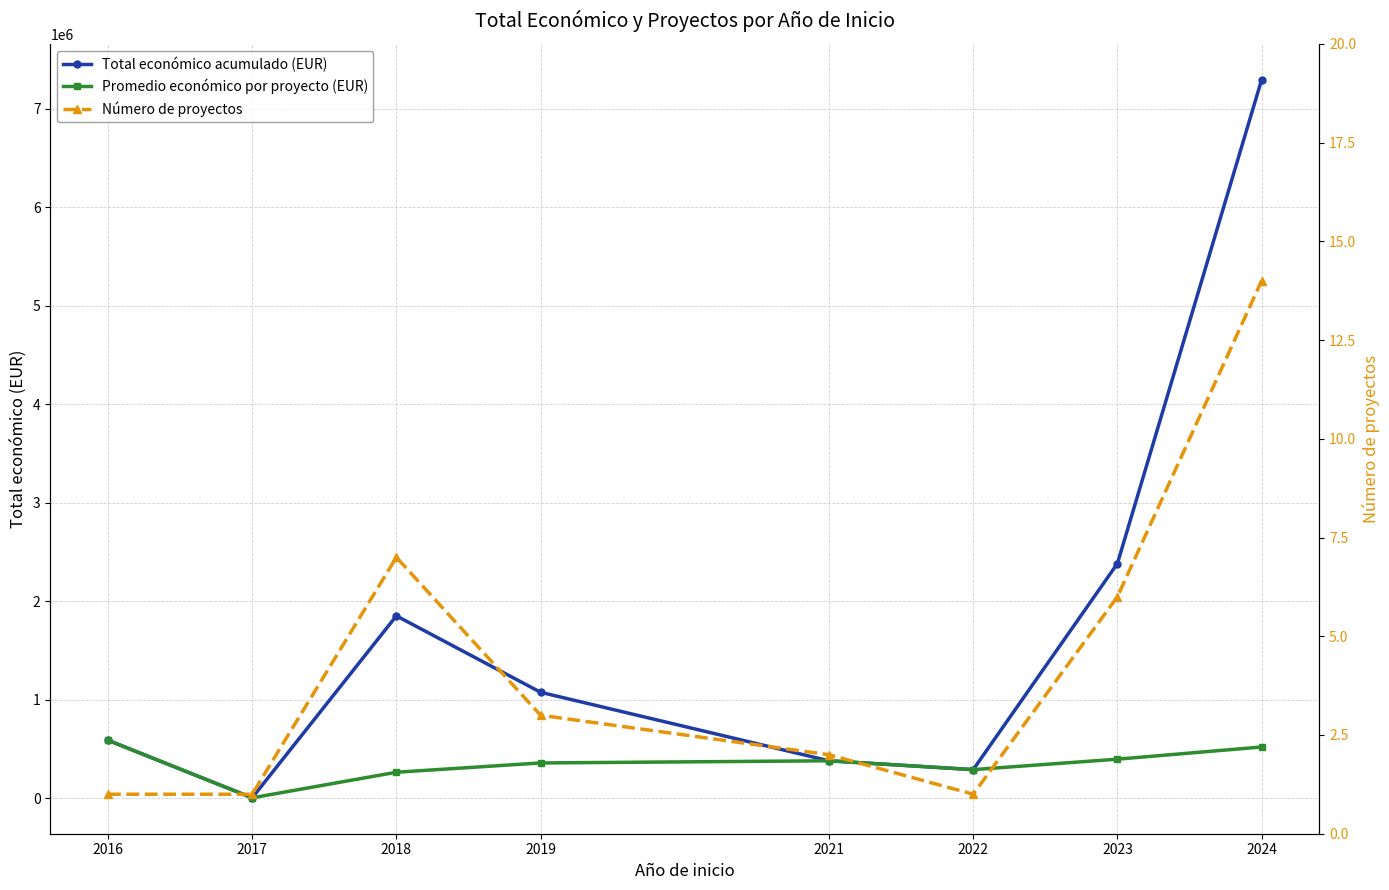

At which label does Promedio económico por proyecto (EUR) first exceed 380777?

2016